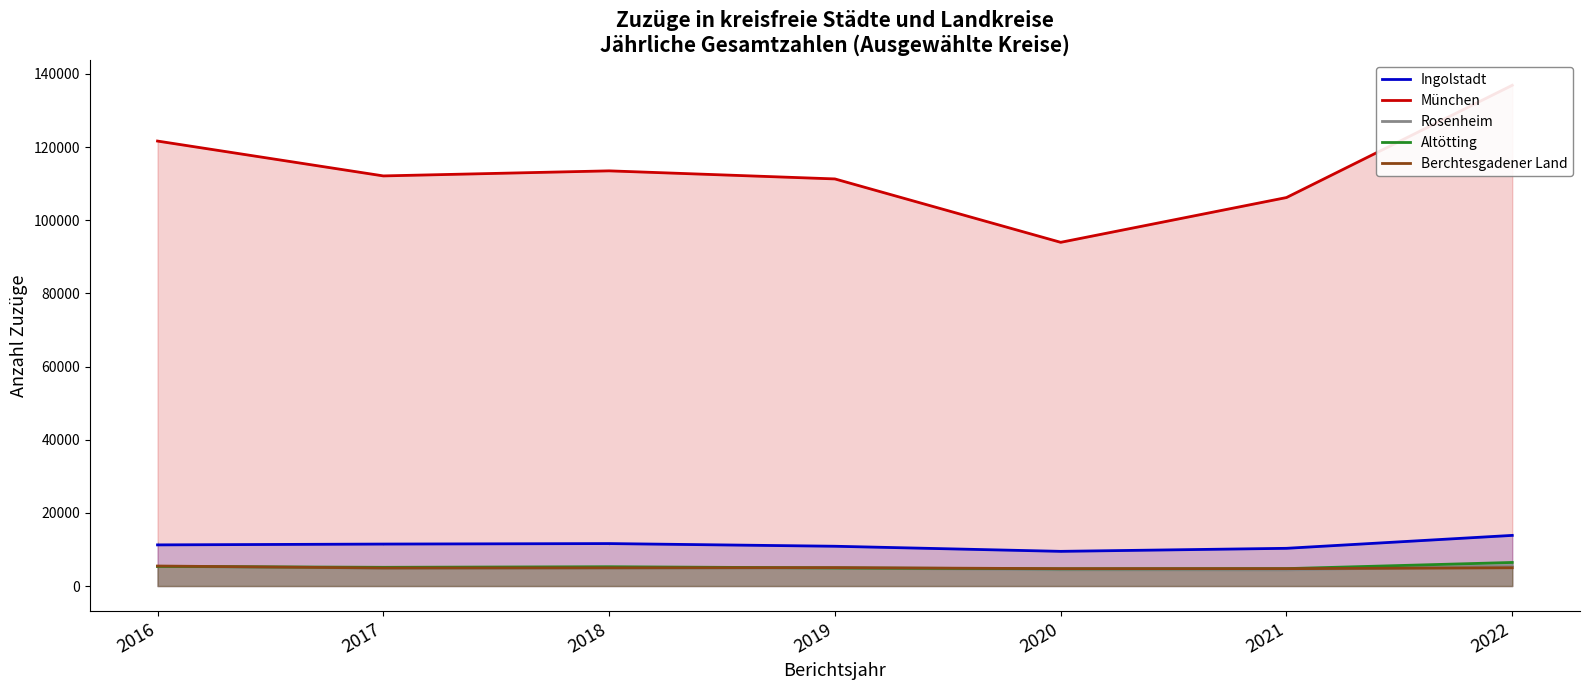

Where does the Ingolstadt series first go above 11251?

2017